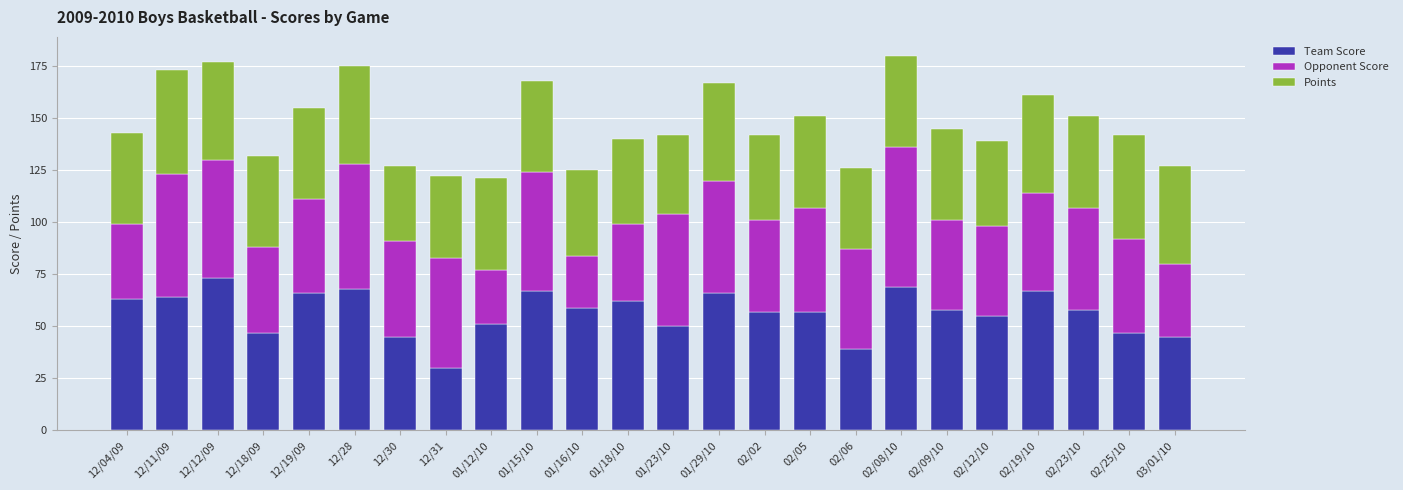

What are all the series names shown in the legend?

Team Score, Opponent Score, Points